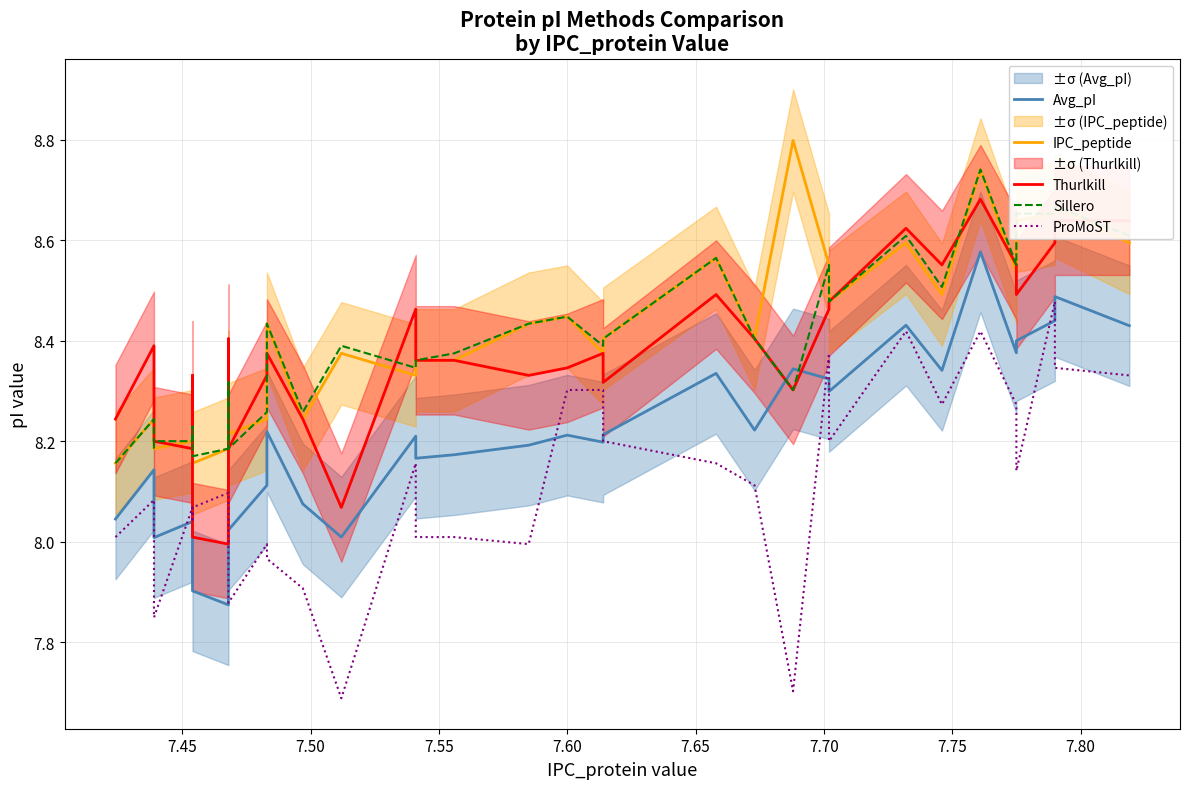

Which series ends up on top after the final intersection of ProMoST and Thurlkill?

Thurlkill